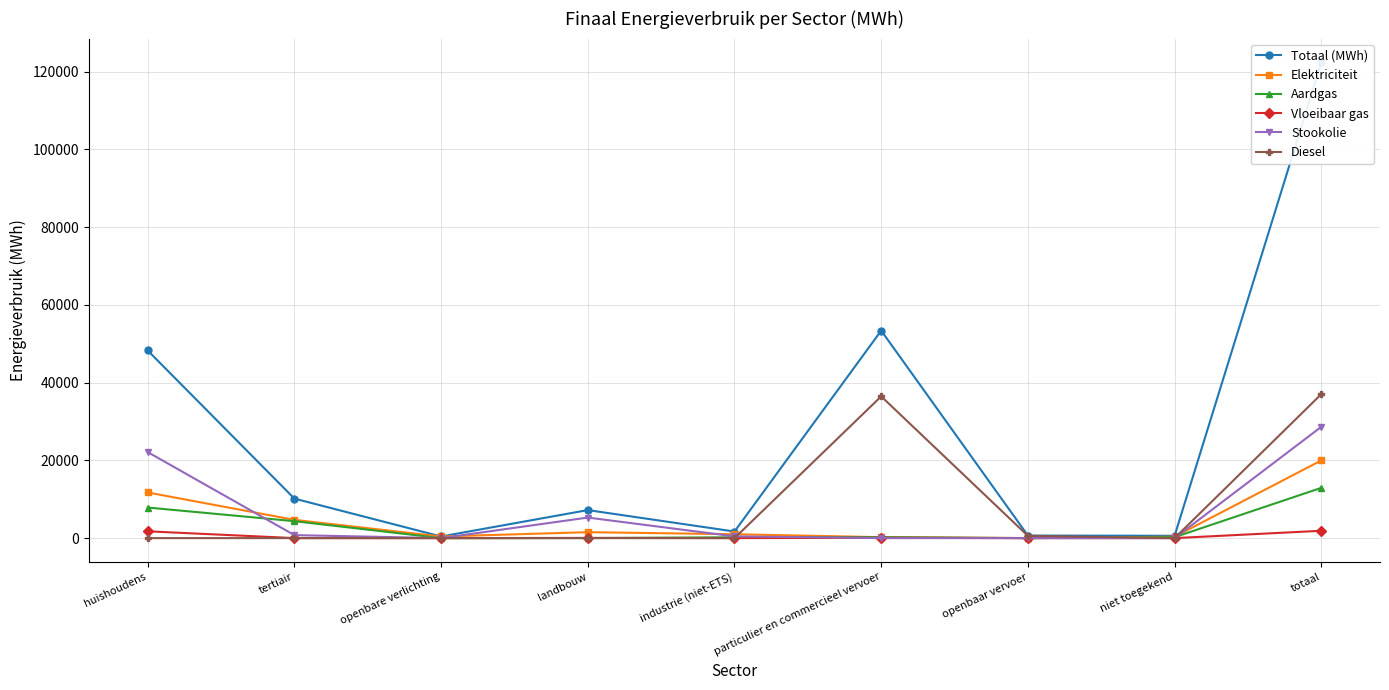

Which label corresponds to the smallest value in the chart?

openbare verlichting